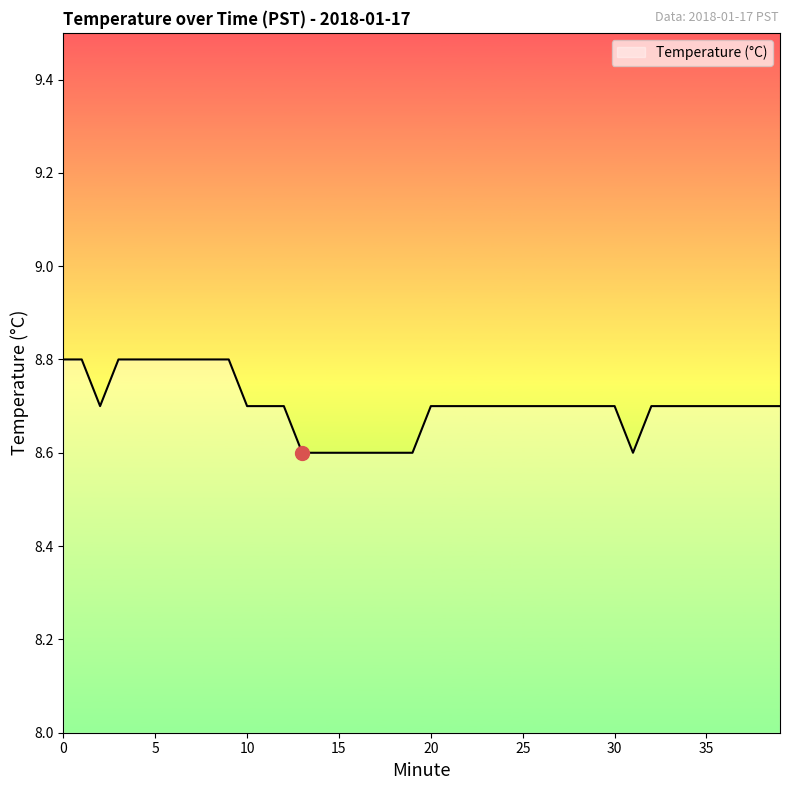

What is the smallest value displayed?

8.6